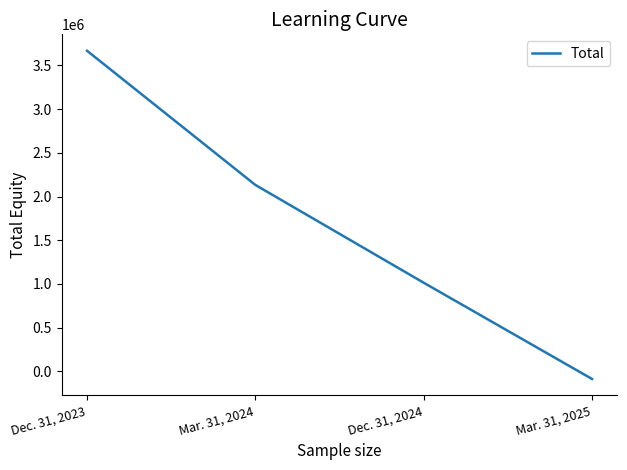

Reading left to right, extract all data points from this chart.

Dec. 31, 2023=3668117	Mar. 31, 2024=2132463	Dec. 31, 2024=1013154	Mar. 31, 2025=-88329